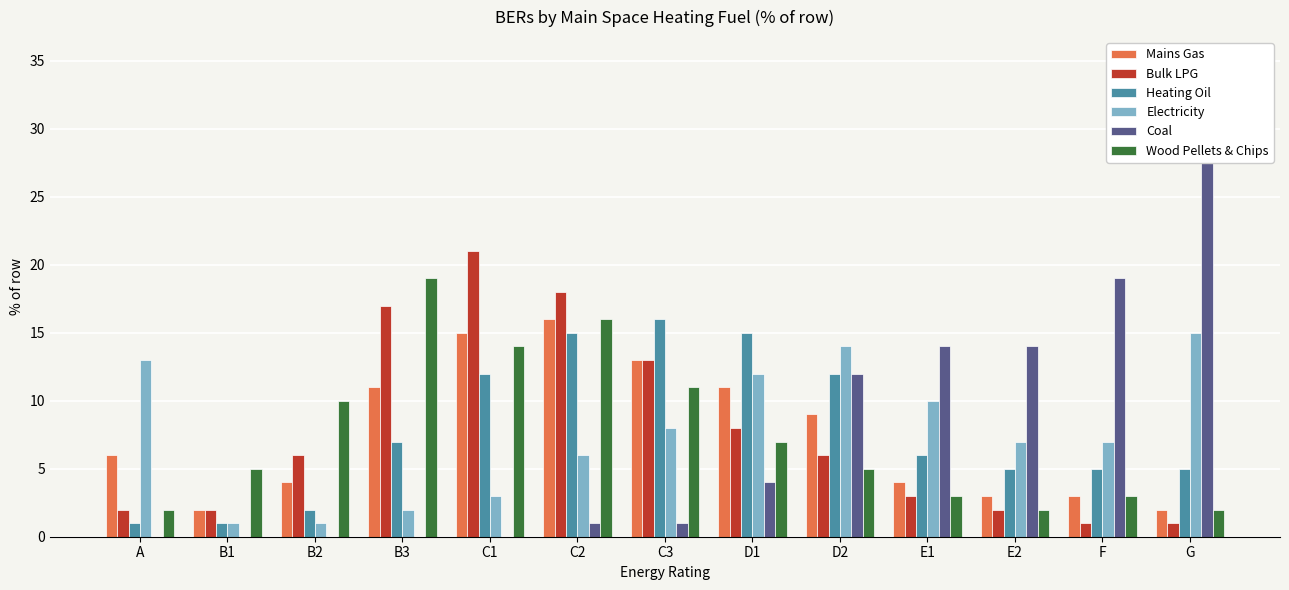

Which category has the highest value in the Mains Gas series?

C2